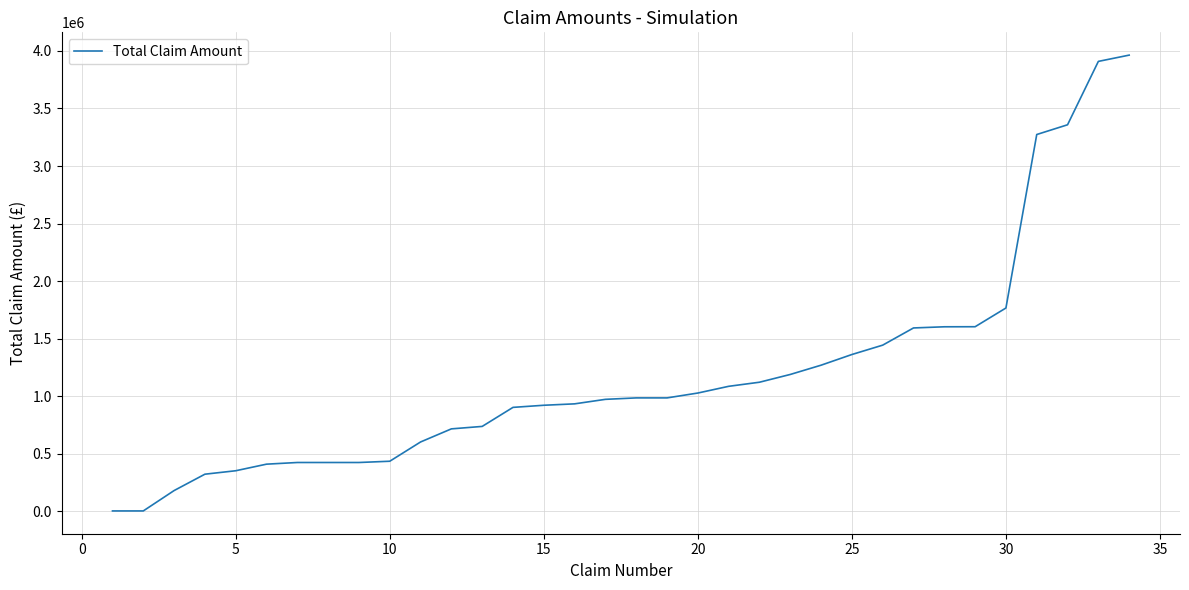

What is the greatest value displayed?

3963350.0